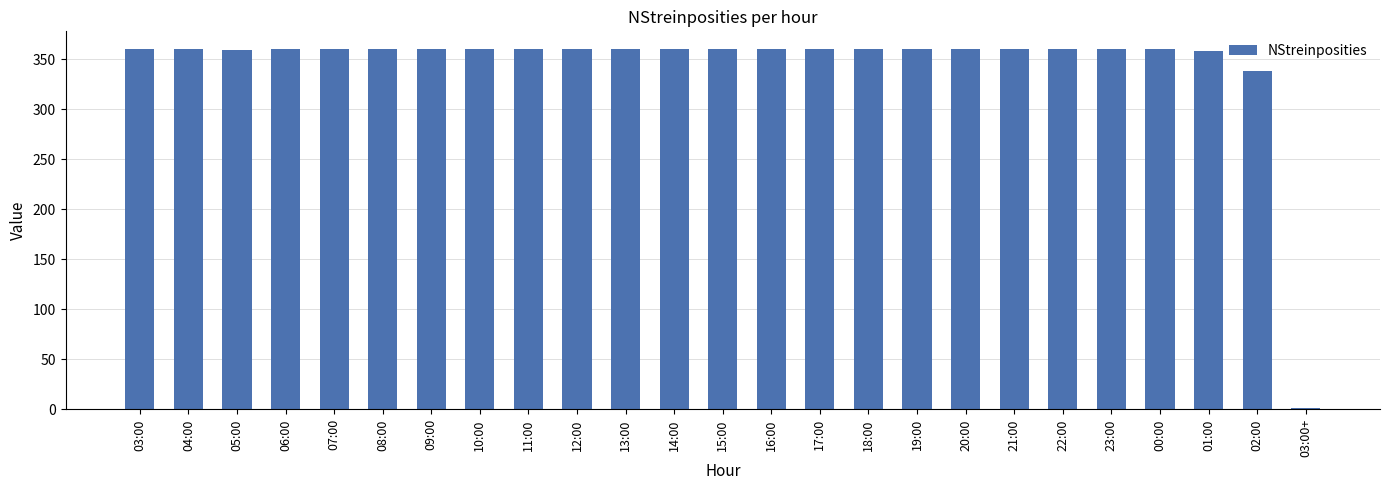

Approximately how many times larger is the value at 23:00 compared to 19:00?

1.0